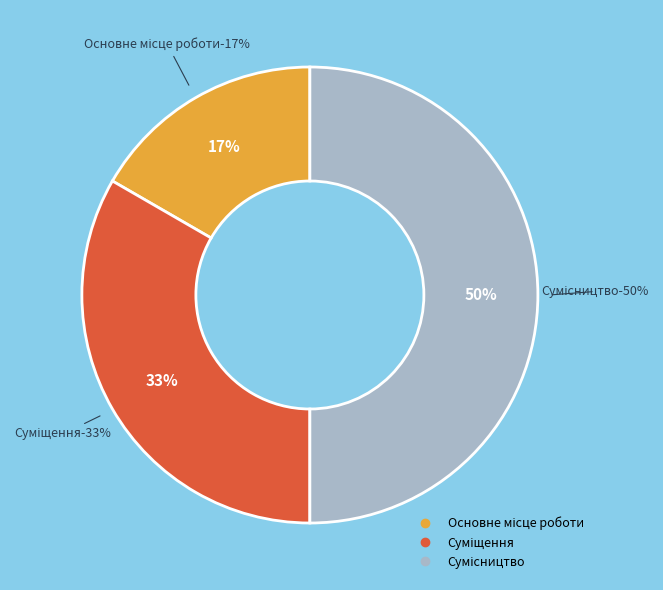

Which slice is the largest?

Сумісництво